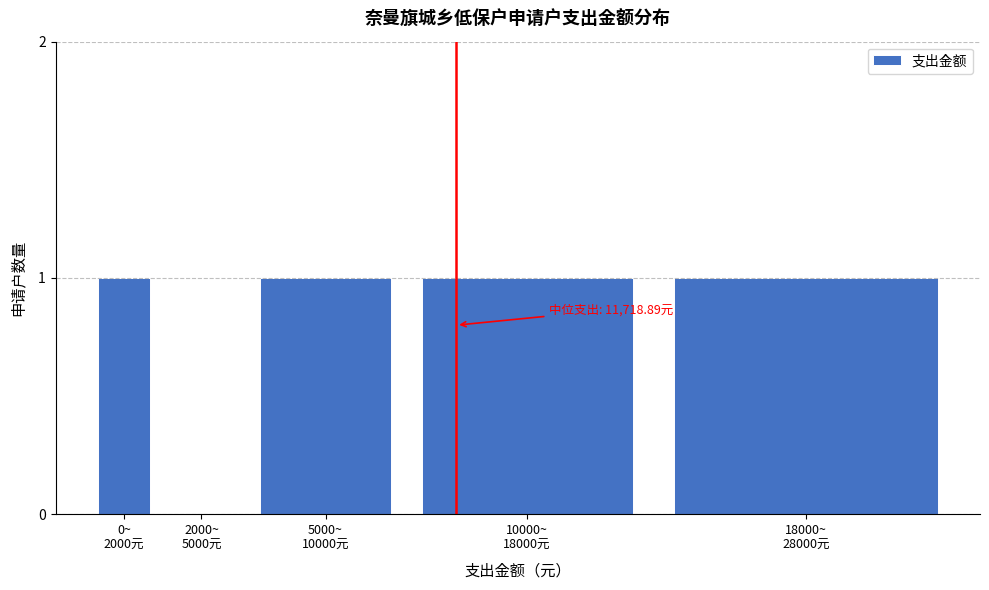

What is the sum of all values?

4